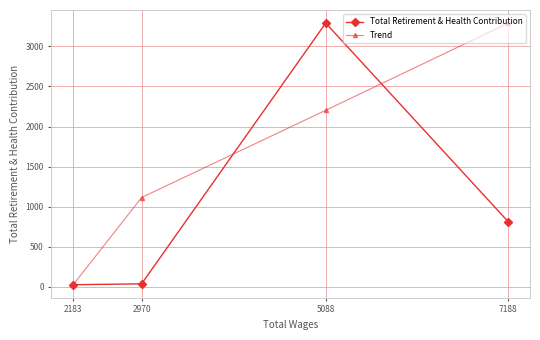

True or false: Total Retirement & Health Contribution has a value of 28.0 at 2183.

True